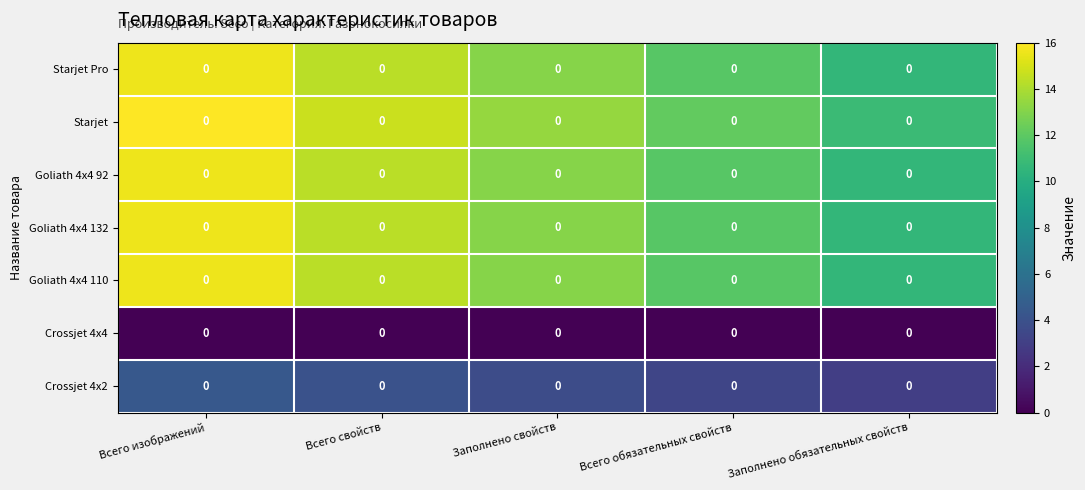

True or false: row_2 has a value of 11.8 at Всего обязательных свойств.

True